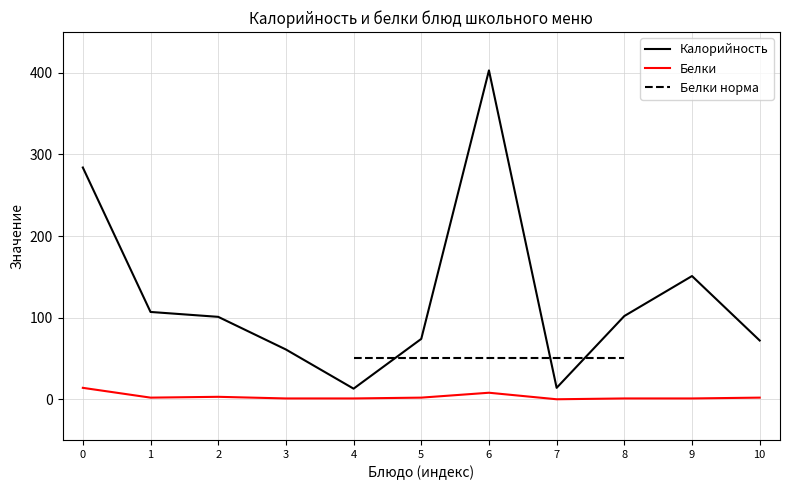

At which label is Белки closest to 7?

6